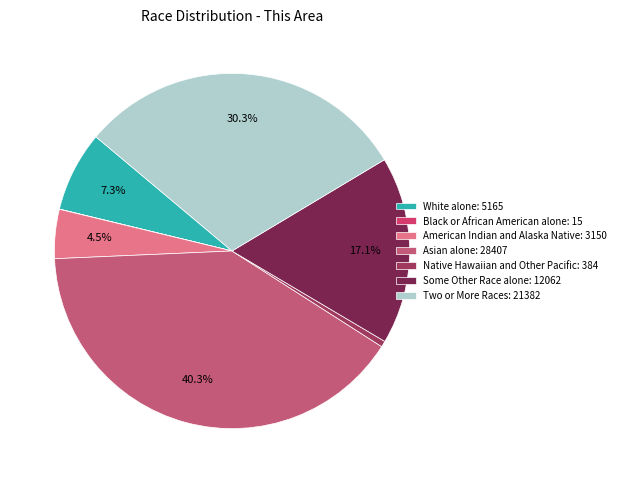

How many slices are in this pie chart?

7